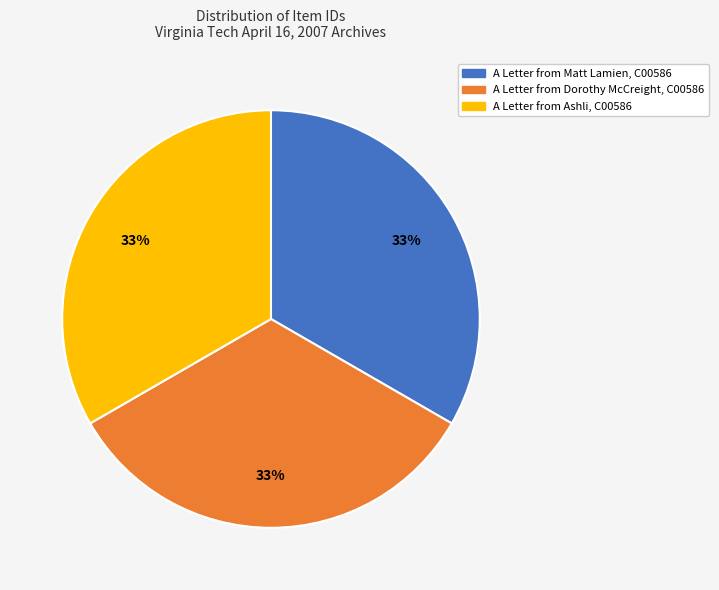

Count the number of slices in the pie.

3